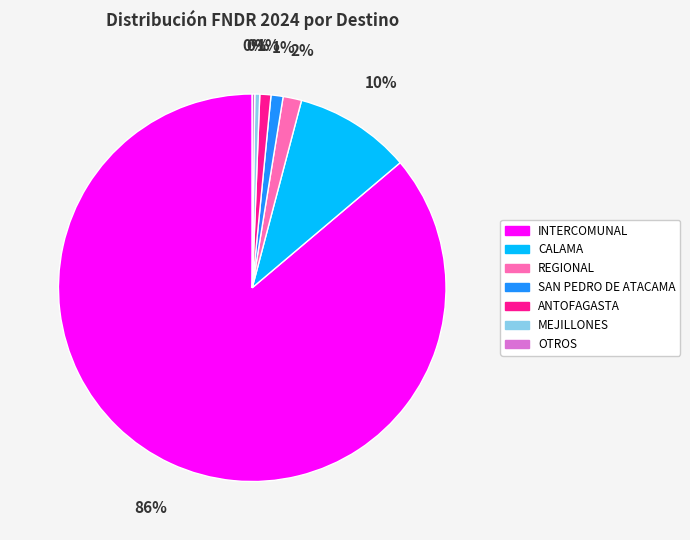

To the nearest percent, what is the average slice percentage?

14%